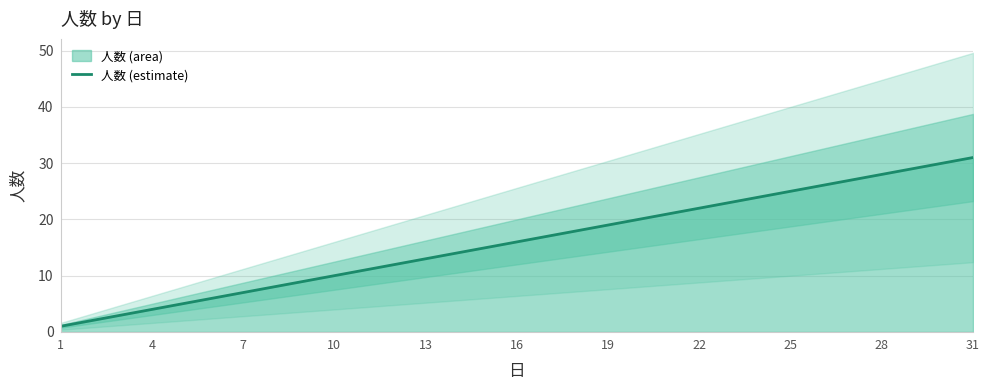

What is the average value?

16